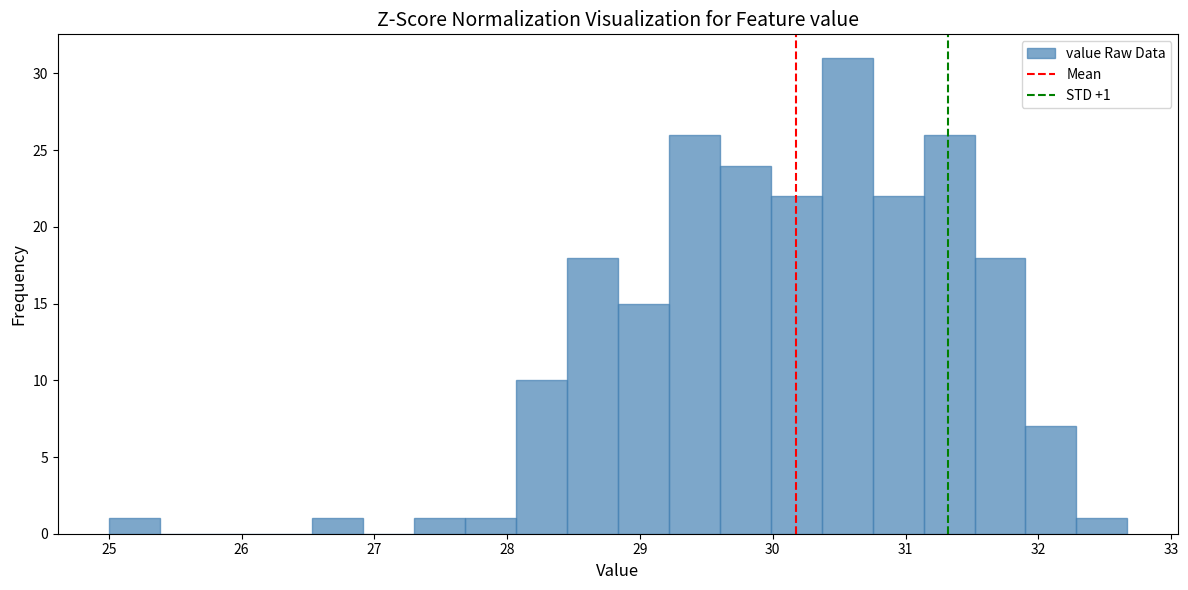

Around what value on the x-axis is the tallest bar? Give the approximate position of its centre, as read against the axis.

30.6